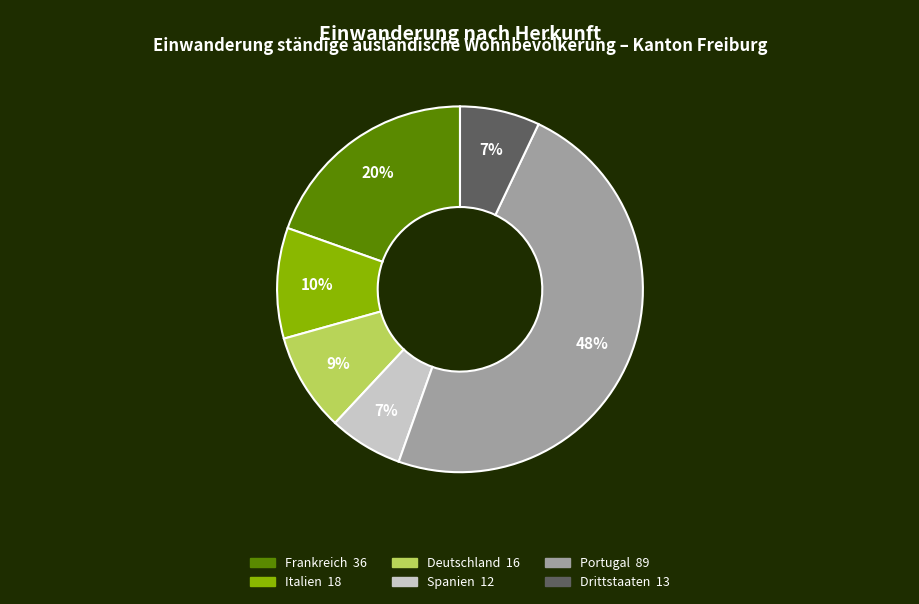

The Frankreich slice represents 30% of the pie. True or false?

False